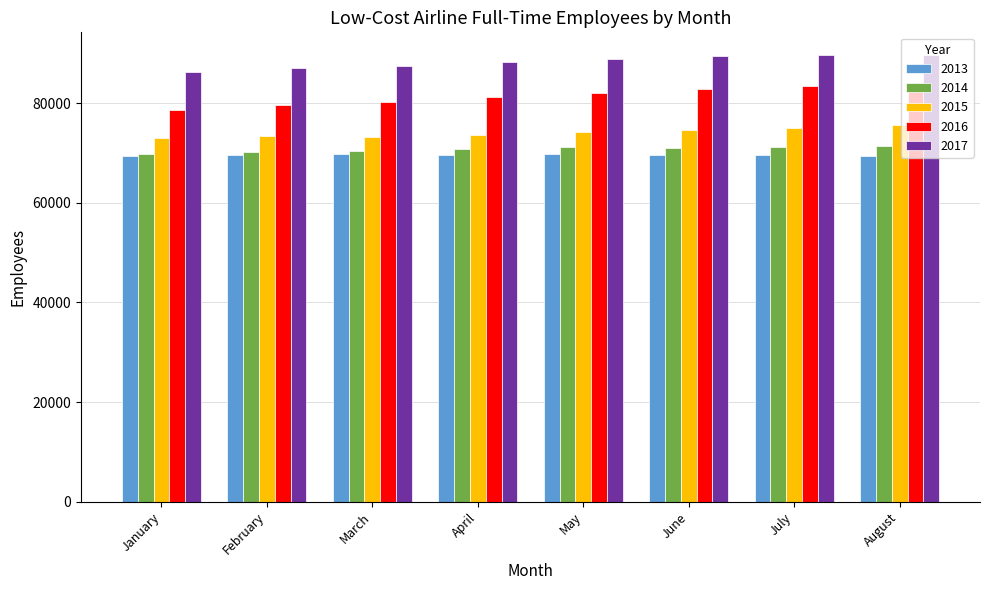

Where does the 2014 series first go above 71074?

May